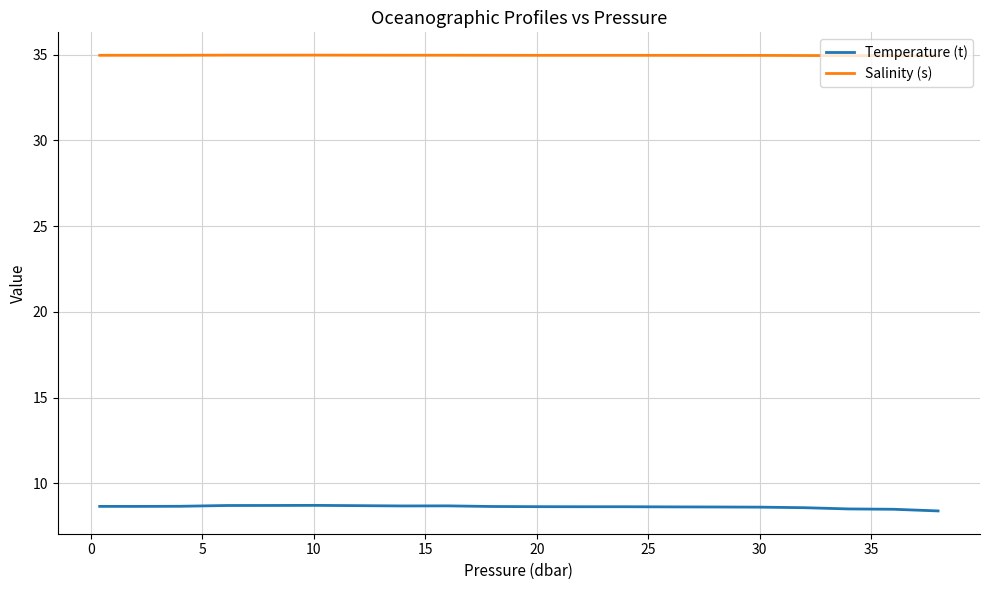

List the series in order of their overall mean, highest first.

Salinity (s), Temperature (t)